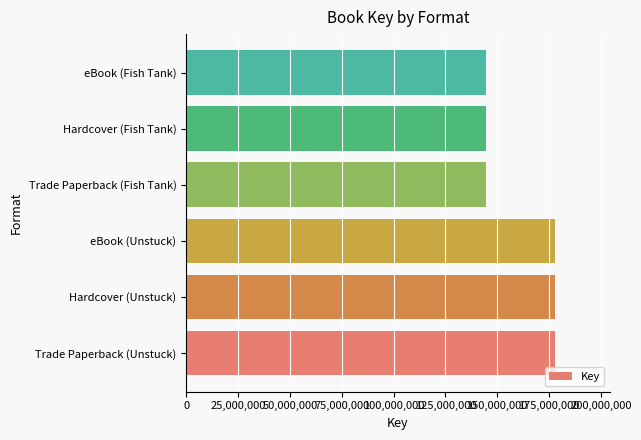

What is the change in value from Trade Paperback (Unstuck) to Trade Paperback (Fish Tank)?

-32990651